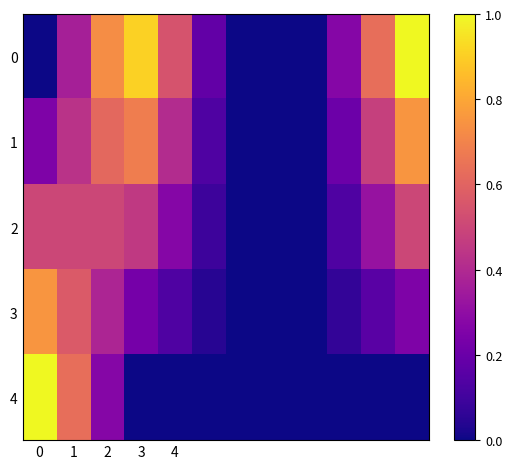

Rank the series by their maximum value, from lowest to highest.

2, 1, 3, 0, 4